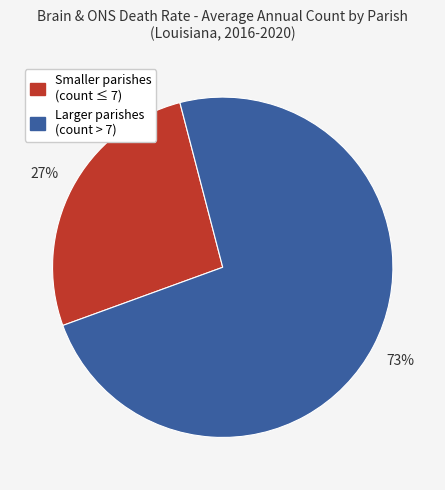

To the nearest percent, what is the average slice percentage?

50%